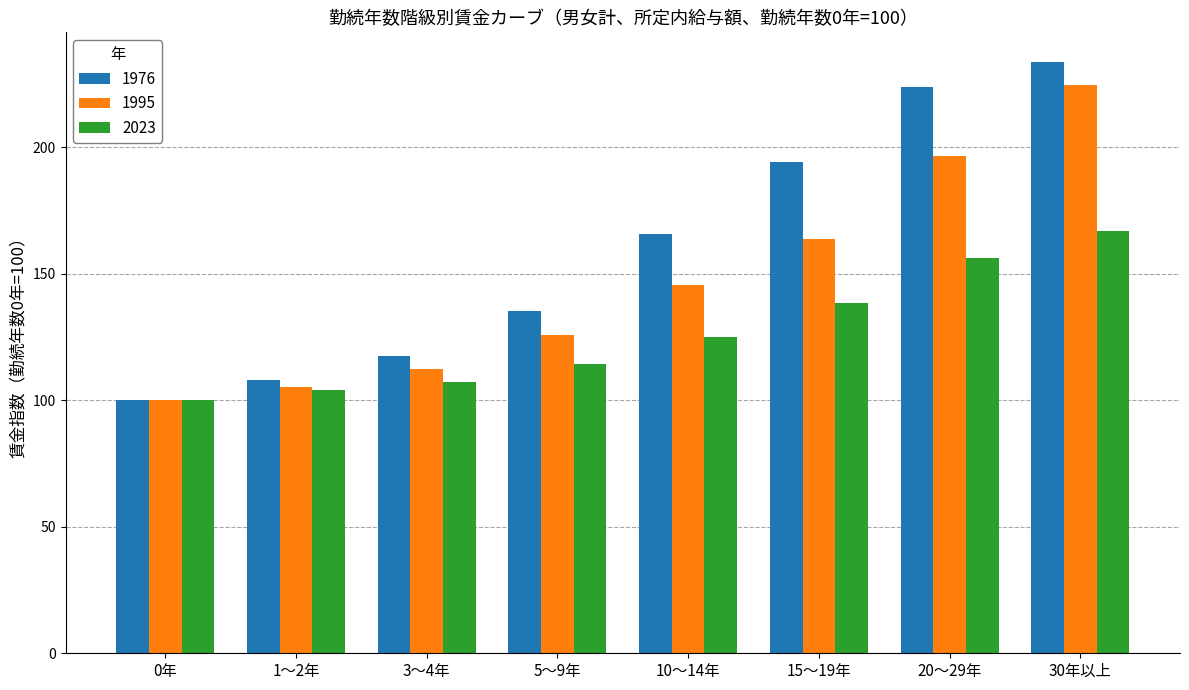

How many bars are there in each group?

3